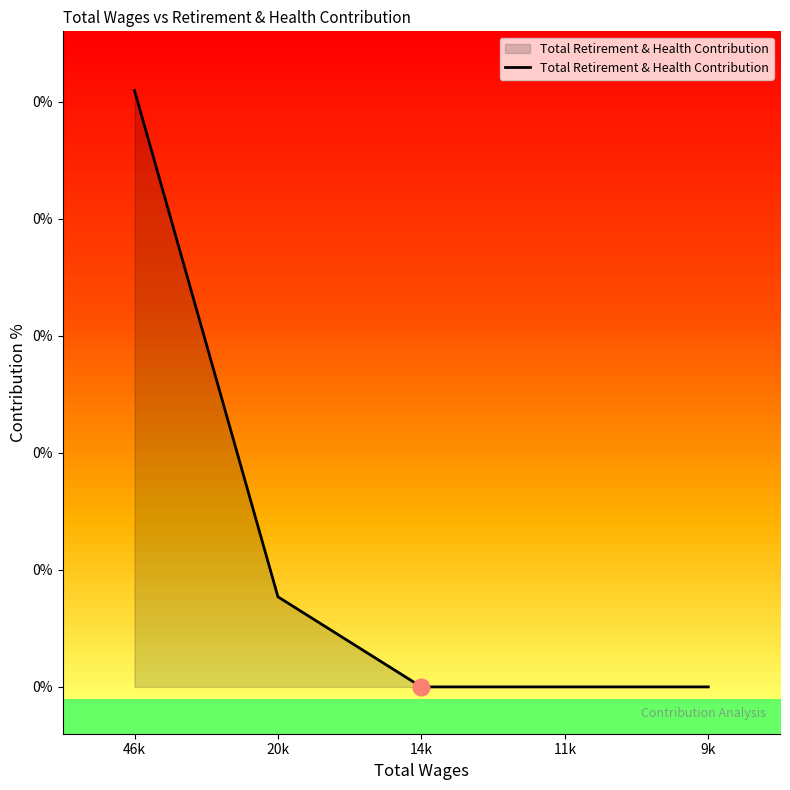

Rank the categories by value from lowest to highest.

14k, 11k, 9k, 20k, 46k